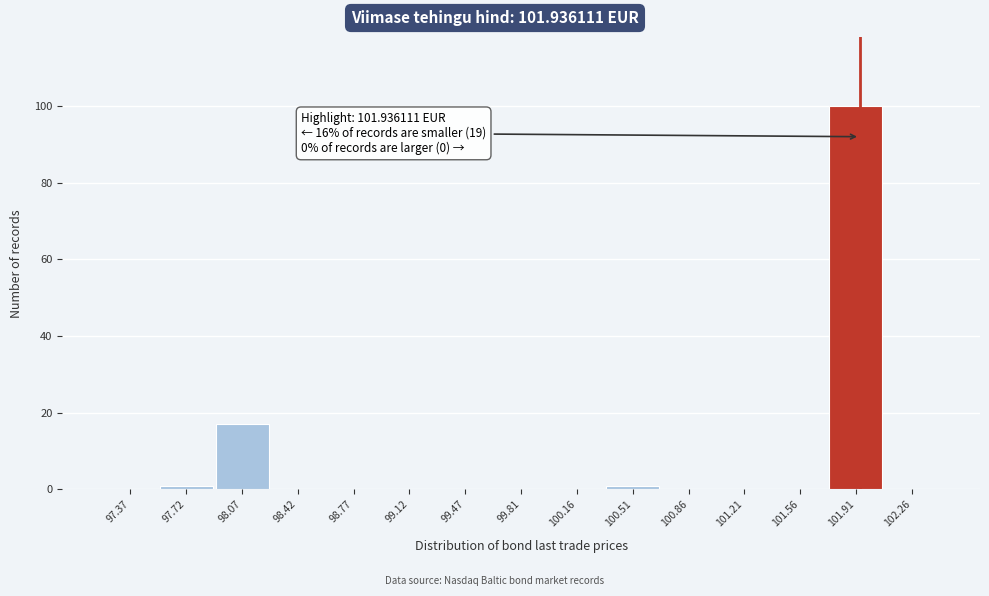

Which range on the x-axis has the tallest bar?

101.75 to 102.10